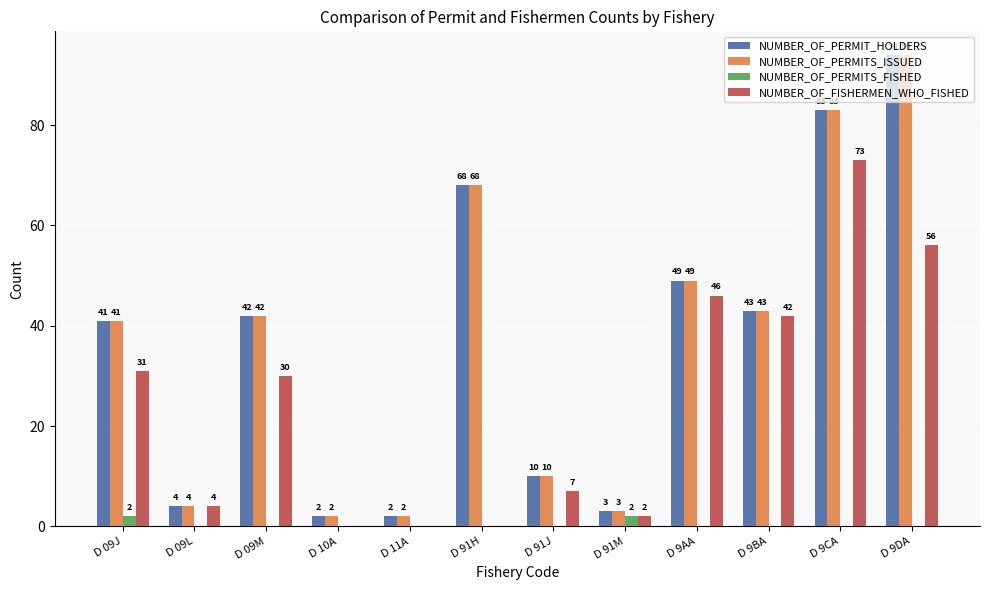

At which label does NUMBER_OF_PERMIT_HOLDERS reach its peak?

D 9DA